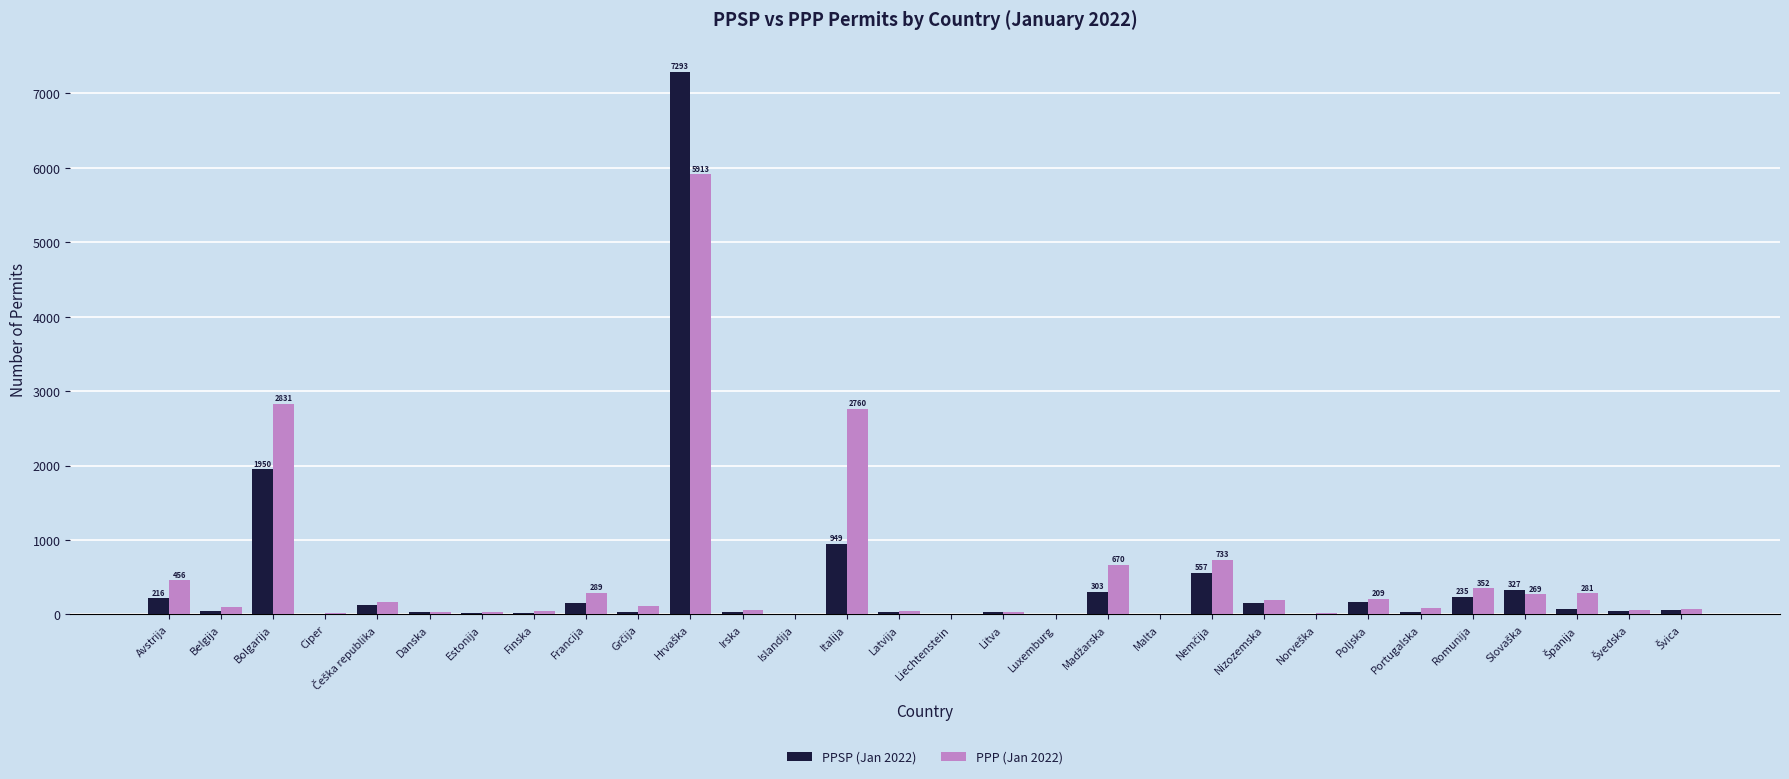

The value of PPSP (Jan 2022) at Poljska is 164. True or false?

True